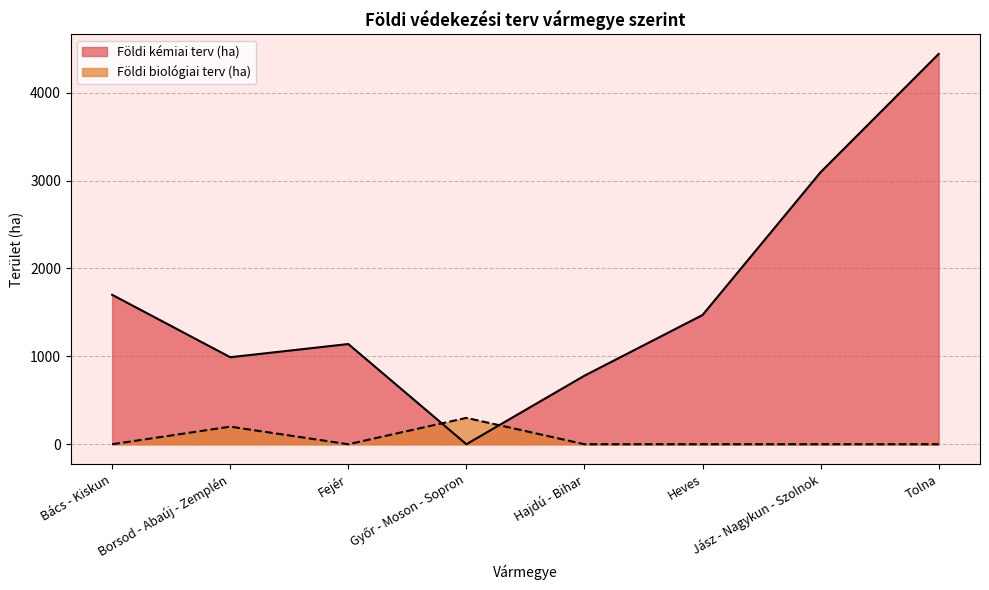

Where is the first local minimum for Földi biológiai terv (ha)?

Fejér